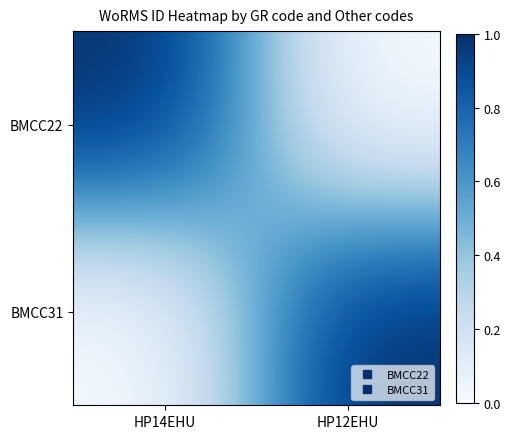

Reading left to right, what are all the values shown in this chart?

BMCC22: HP14EHU=1	HP12EHU=0
BMCC31: HP14EHU=0	HP12EHU=1